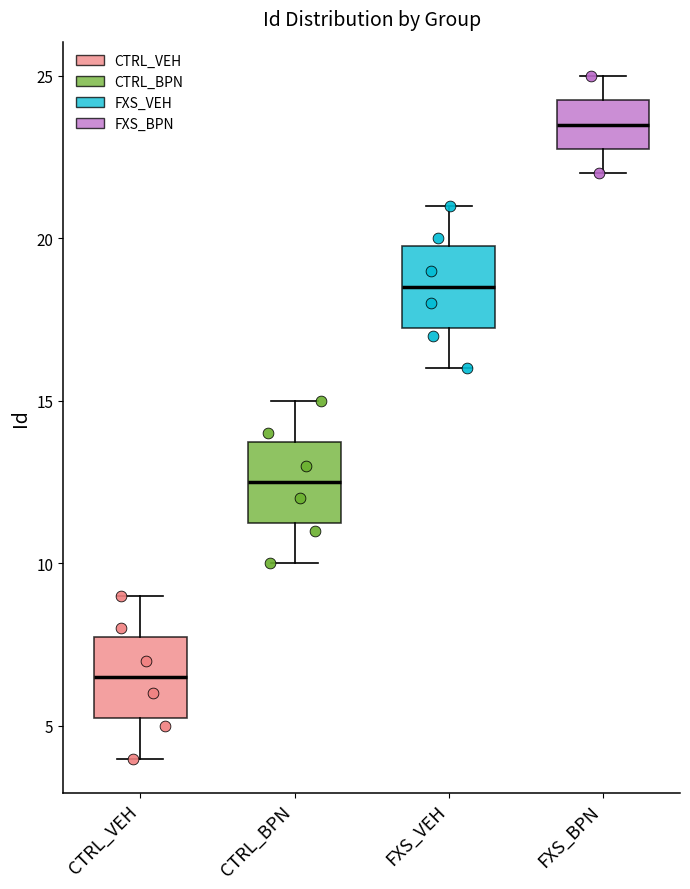

Where does the lower whisker of the box for CTRL_VEH end on the y-axis? The values are not printed on the chart, so give them approximately, as read against the axis.

4.0